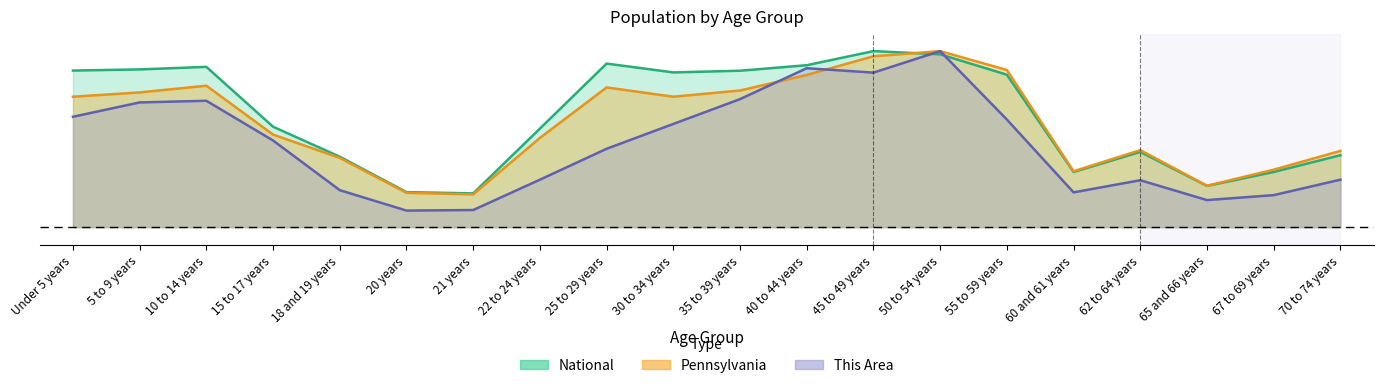

Where is This Area nearest to the value 0?

20 years